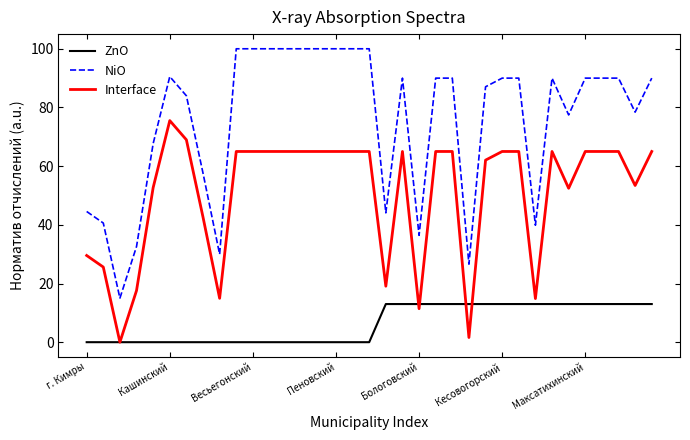

Which series has the widest spread of values?

NiO